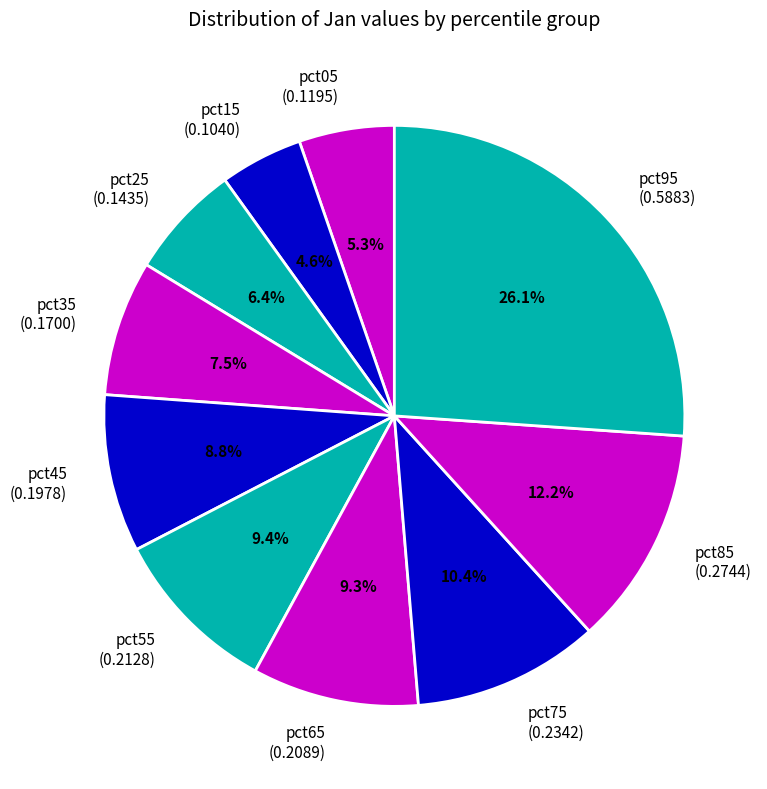

The pct55 slice represents 23% of the pie. True or false?

False